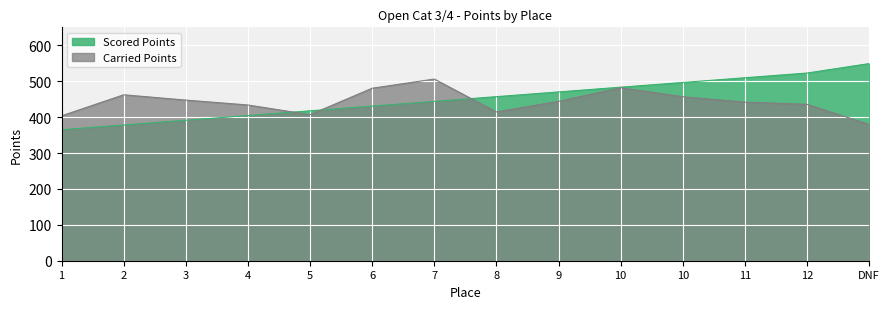

Reading left to right, list all the values displayed in this chart.

Scored Points: 364.9	378.0	391.2	404.3	417.5	430.6	443.8	457.0	470.1	483.3	496.4	509.6	522.8	549.1
Carried Points: 403.6	462.1	447.4	433.7	406.7	480.4	506.0	414.4	443.8	481.7	456.7	441.7	435.6	379.6